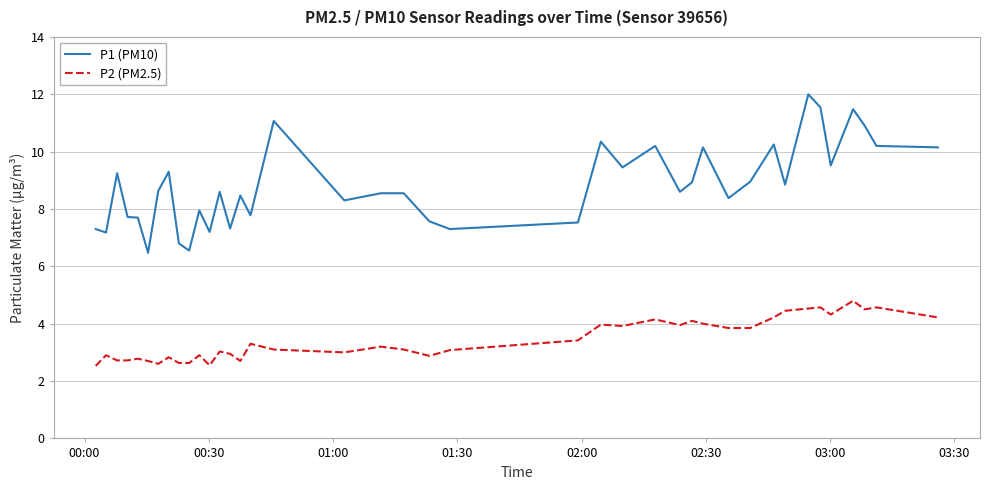

What are all the series names shown in the legend?

P1 (PM10), P2 (PM2.5)